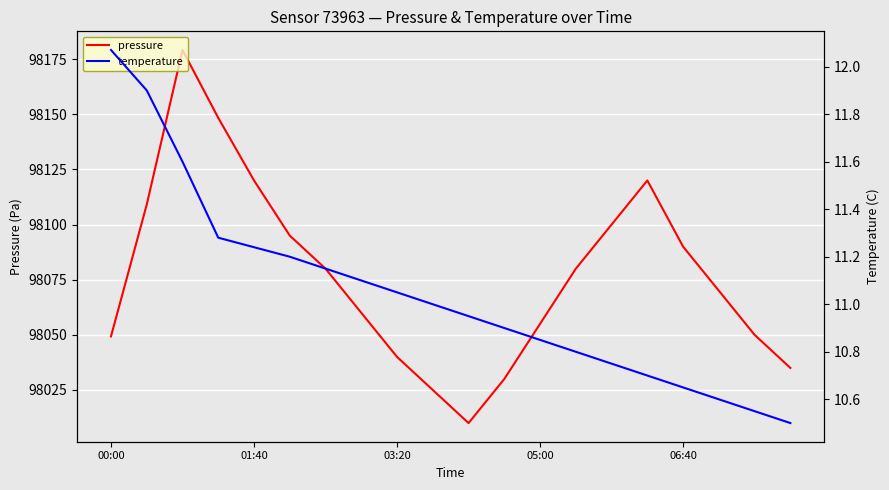

True or false: pressure and temperature cross at least once.

False